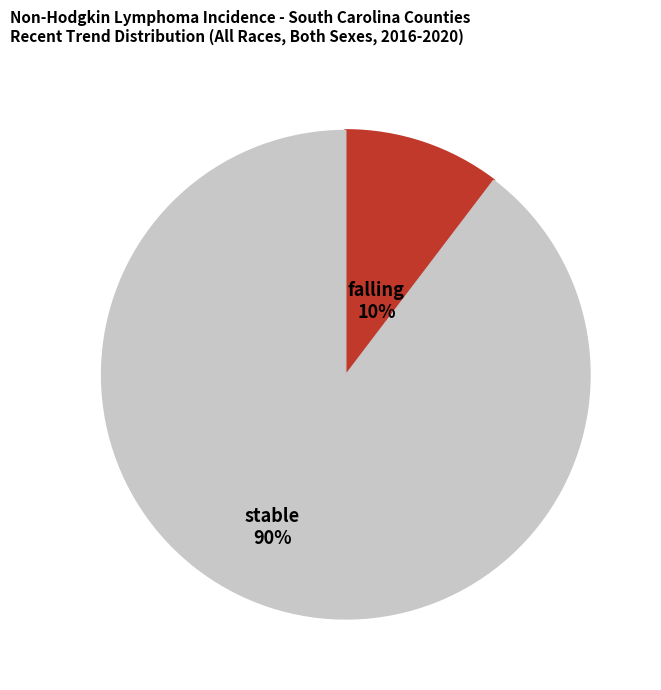

Does any single category account for the majority?

Yes